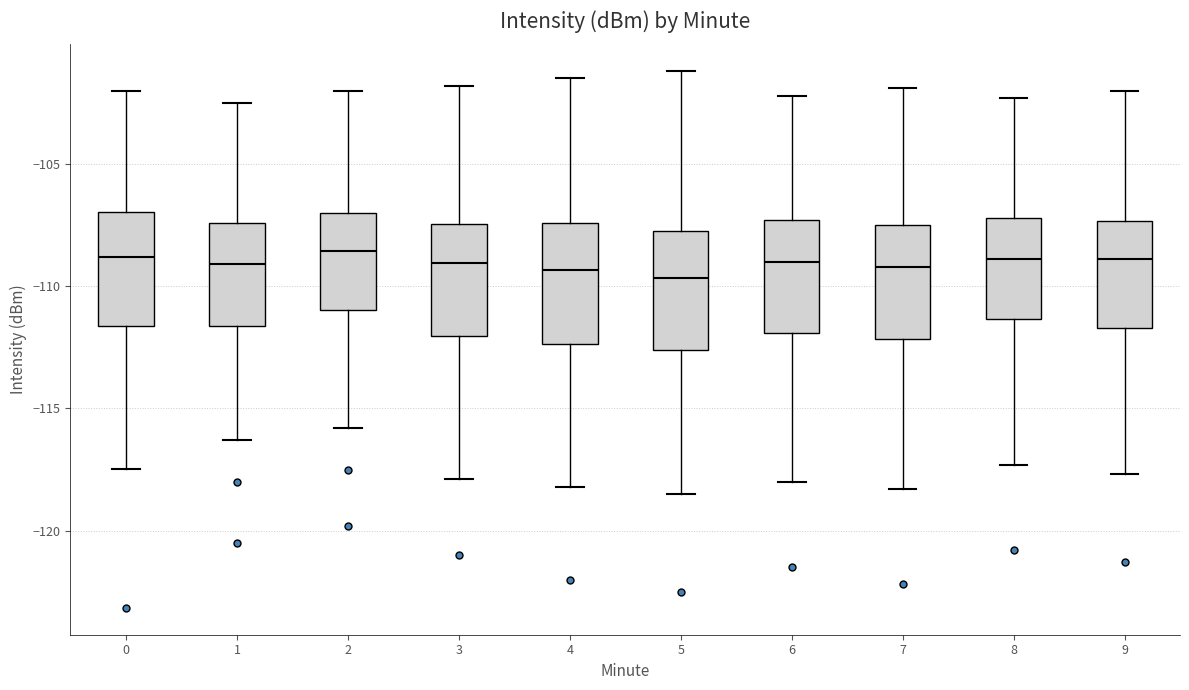

Reading left to right, transcribe this box plot: for each box, give where its median line is, the range the box spans, and where its two whiskers end, as read against the y-axis. The values are not printed on the chart, so give them approximately, as read against the axis.

0: median -109.0, box -111.5 to -107.0, whiskers -117.5 to -102.0
1: median -109.0, box -111.5 to -107.5, whiskers -116.5 to -102.5
2: median -108.5, box -111.0 to -107.0, whiskers -116.0 to -102.0
3: median -109.0, box -112.0 to -107.5, whiskers -118.0 to -102.0
4: median -109.5, box -112.5 to -107.5, whiskers -118.0 to -101.5
5: median -109.5, box -112.5 to -107.5, whiskers -118.5 to -101.0
6: median -109.0, box -112.0 to -107.5, whiskers -118.0 to -102.0
7: median -109.0, box -112.0 to -107.5, whiskers -118.5 to -102.0
8: median -109.0, box -111.5 to -107.0, whiskers -117.5 to -102.5
9: median -109.0, box -111.5 to -107.5, whiskers -117.5 to -102.0